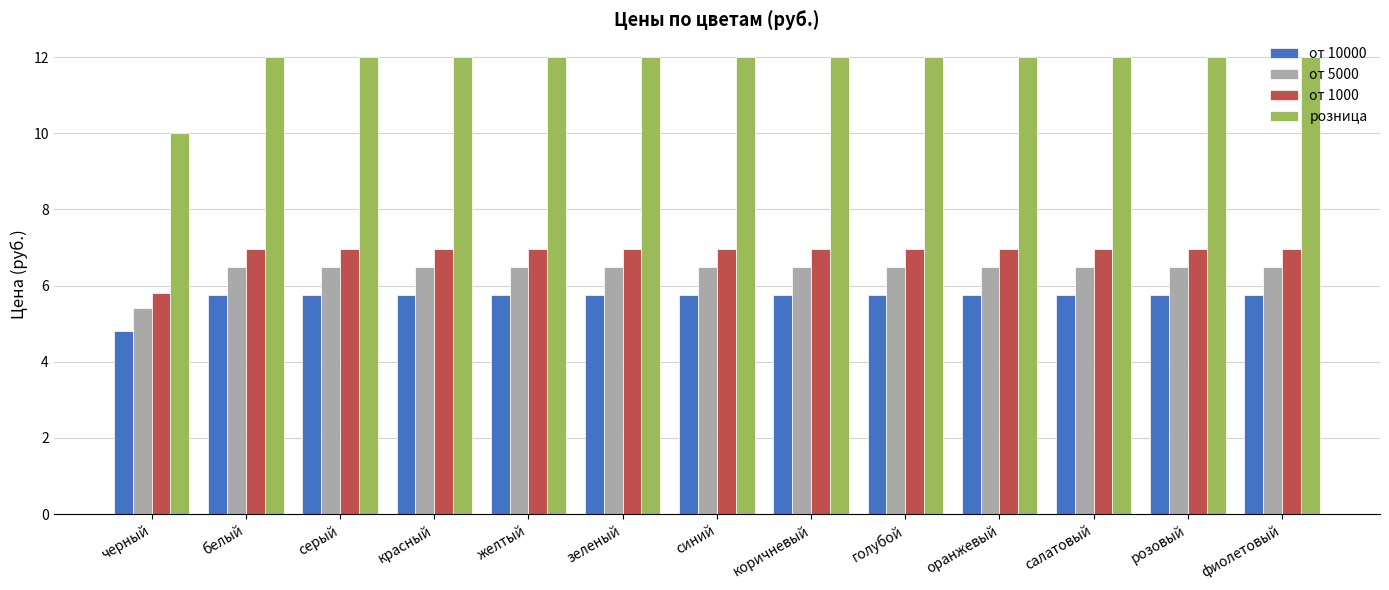

What is the greatest value displayed?

12.0